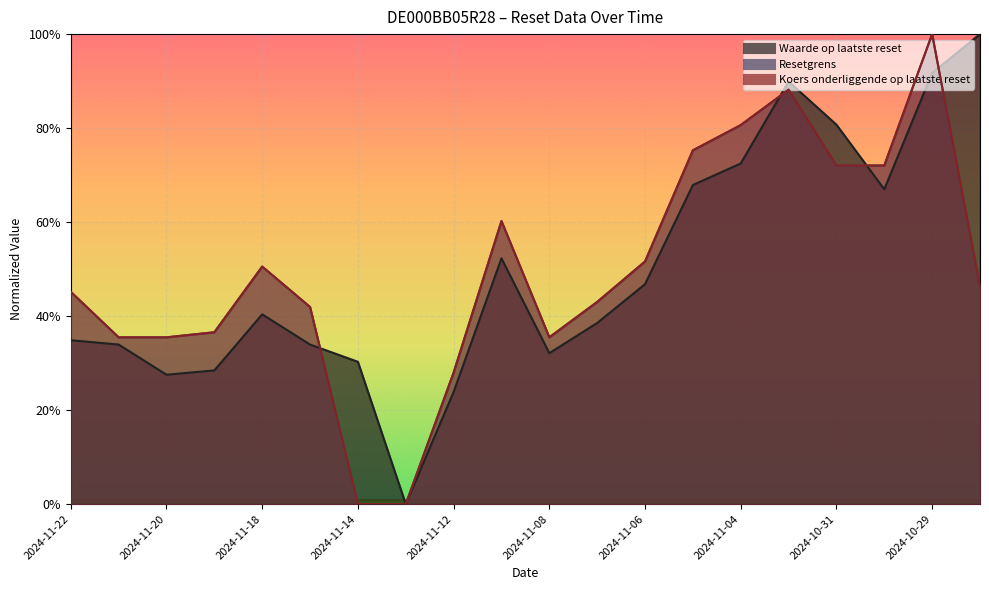

Which series has the largest total across all categories?

Koers onderliggende op laatste reset